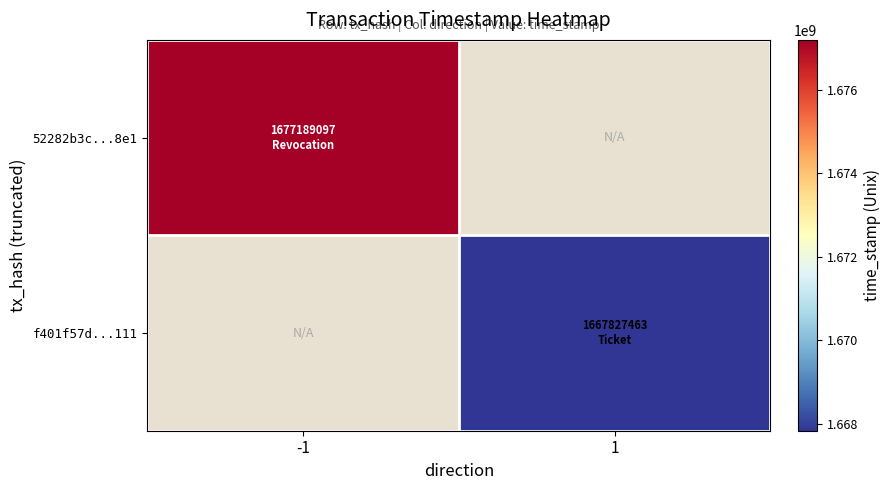

At which label is 52282b3c...8e1 closest to 1677189097?

-1